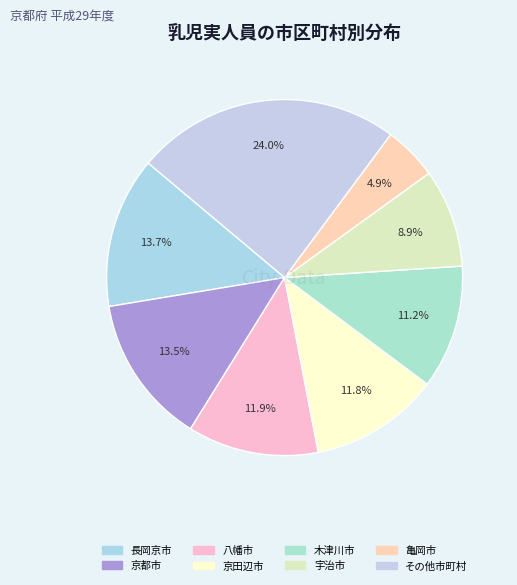

Does any single category account for the majority?

No